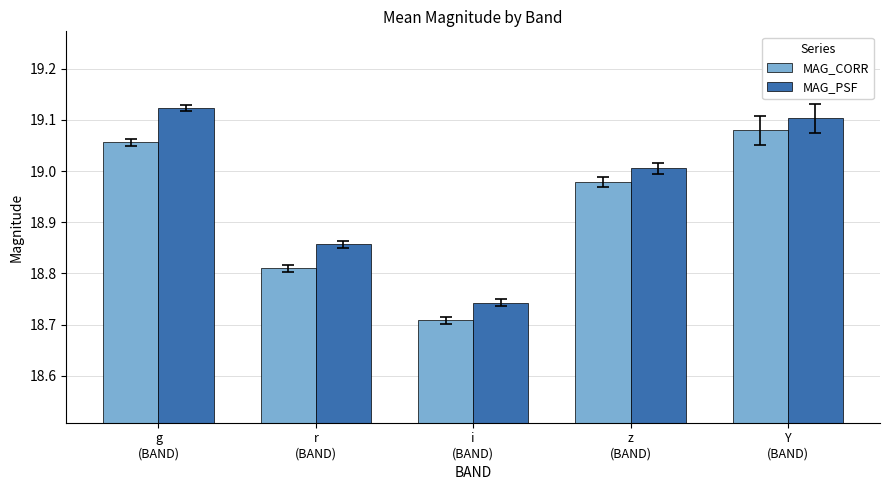

What is the label of the 2nd bar from the left?

r
(BAND)